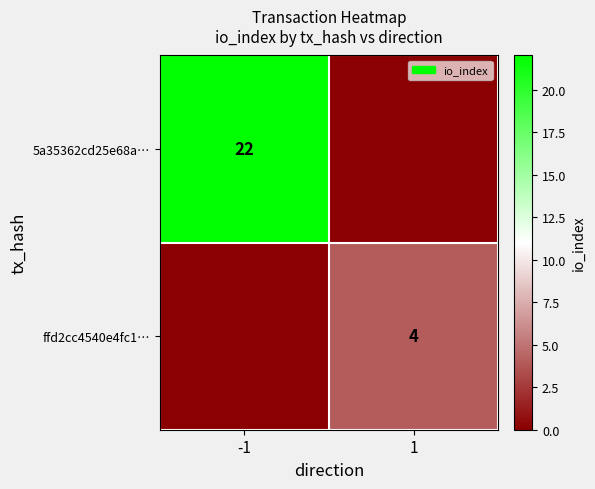

The value of 5a35362cd25e68a… at -1 is 22. True or false?

True